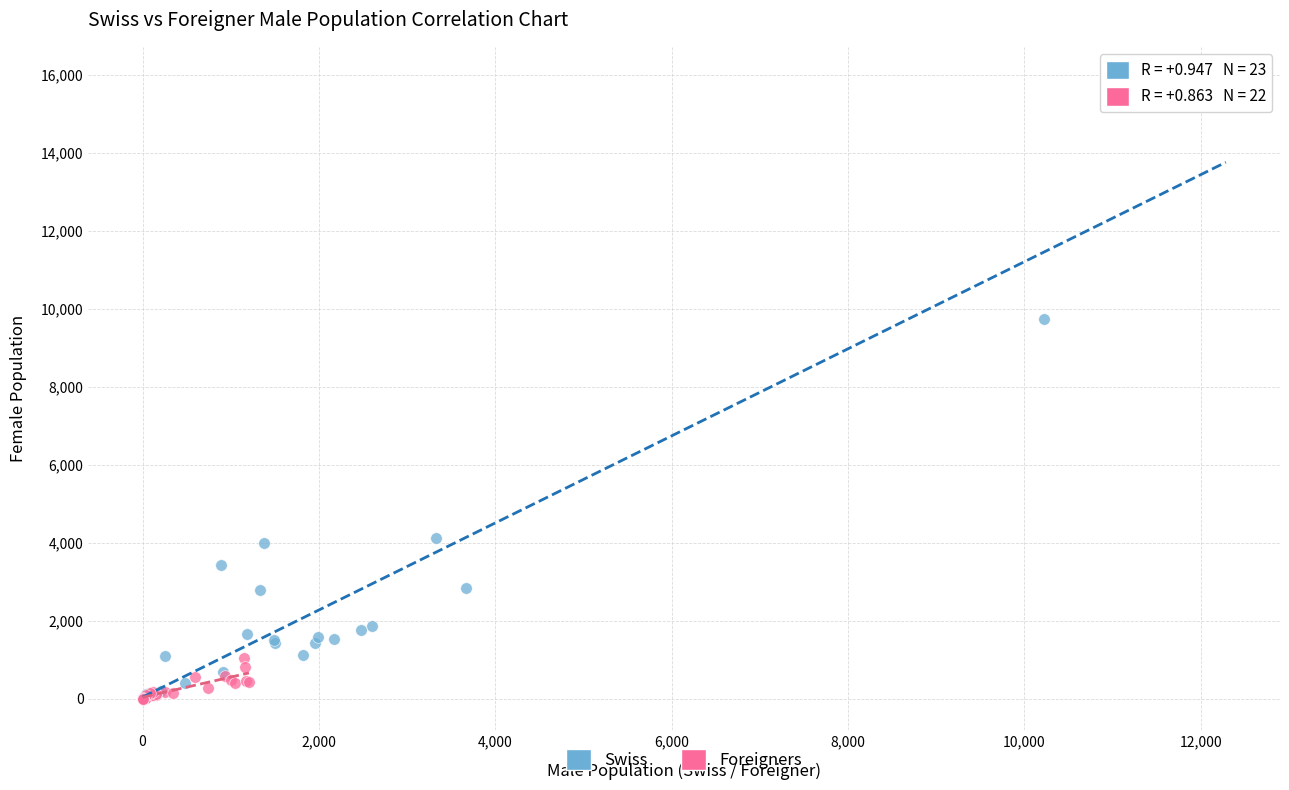

Which series has the largest Y range (max minus min)?

Swiss